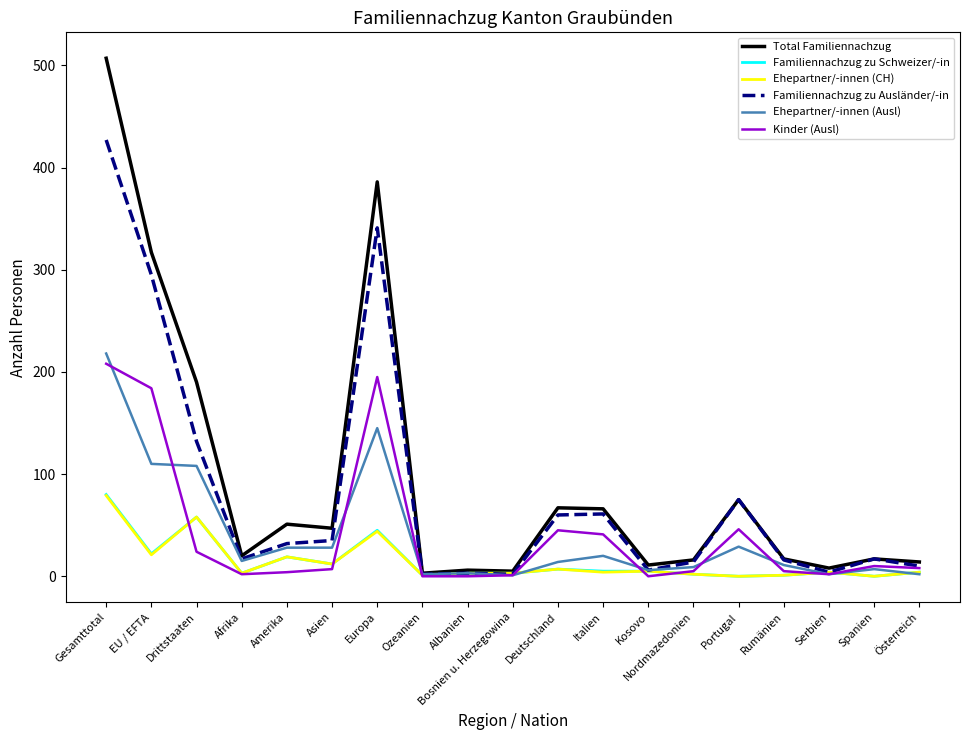

What is the approximate value of Familiennachzug zu Ausländer/-in at Albanien?

3